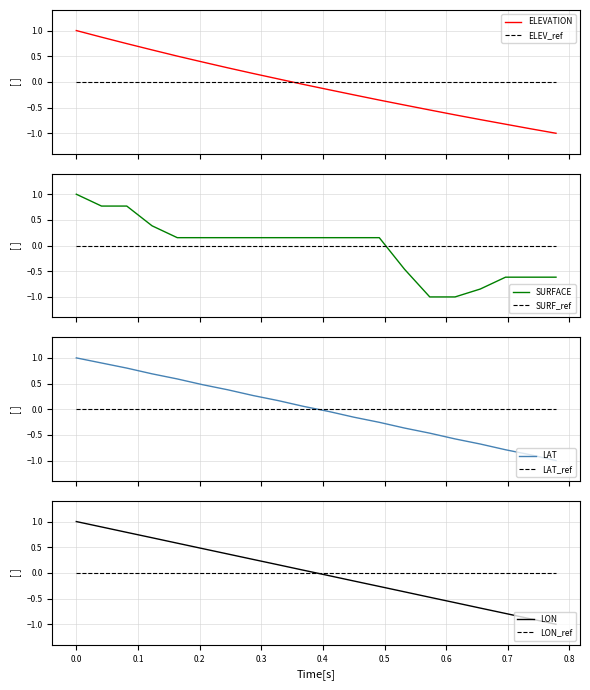

What is the maximum value for ELEVATION?

1.0